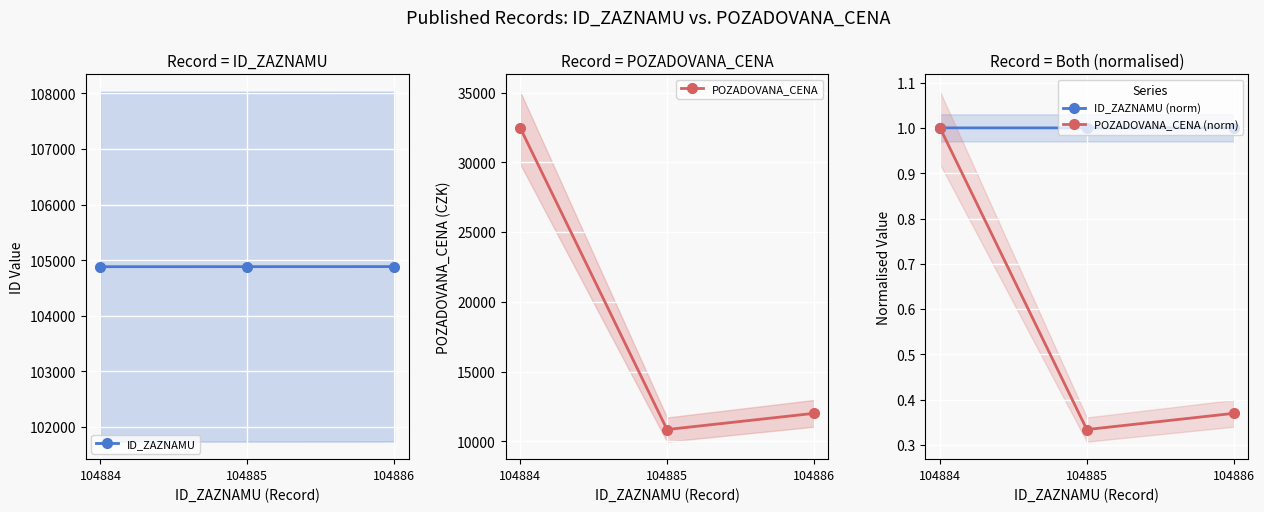

Reading left to right, transcribe all the data shown in this chart.

ID_ZAZNAMU: 104884.0	104885.0	104886.0
POZADOVANA_CENA: 32470.0	10850.0	12010.0
ID_ZAZNAMU (norm): 1.0	1.0	1.0
POZADOVANA_CENA (norm): 1.0	0.3	0.4